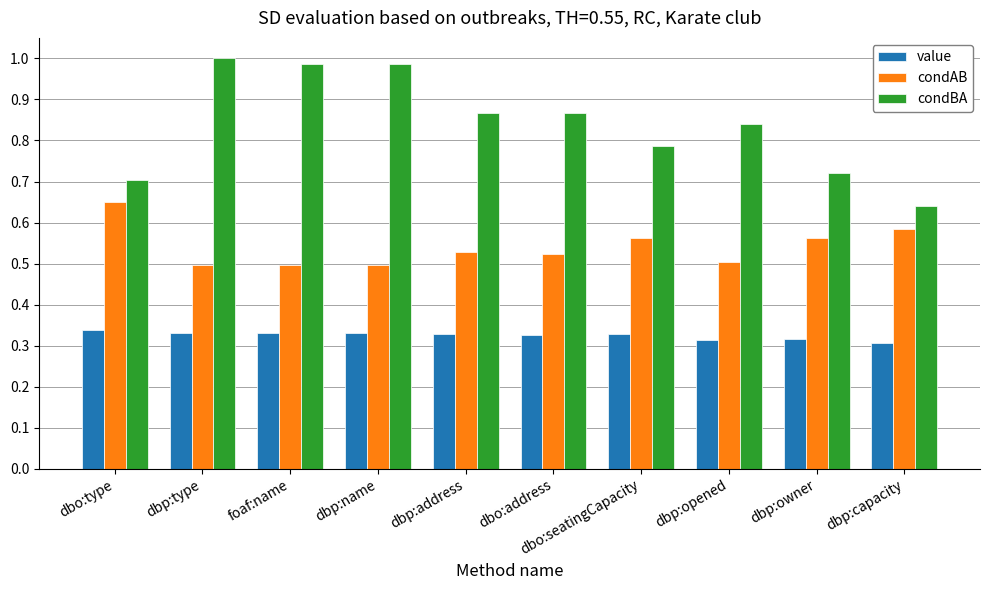

Count the value values in the range 0 to 1.

10